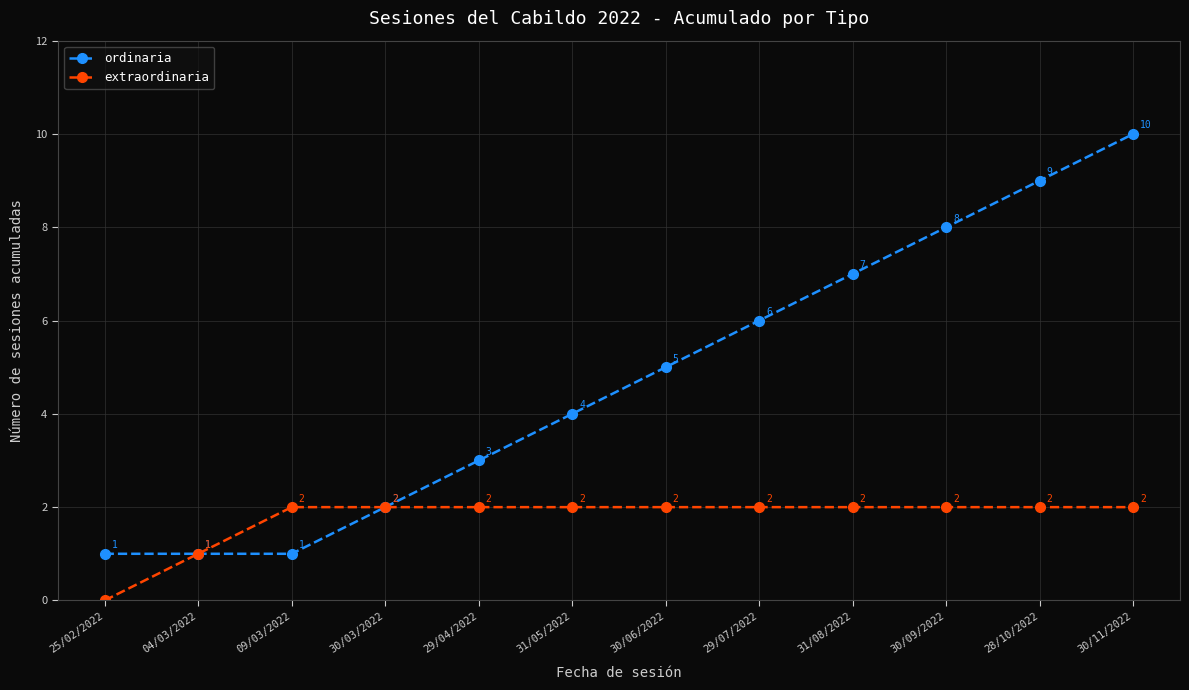

What is the label of the 12th point from the left?

30/11/2022